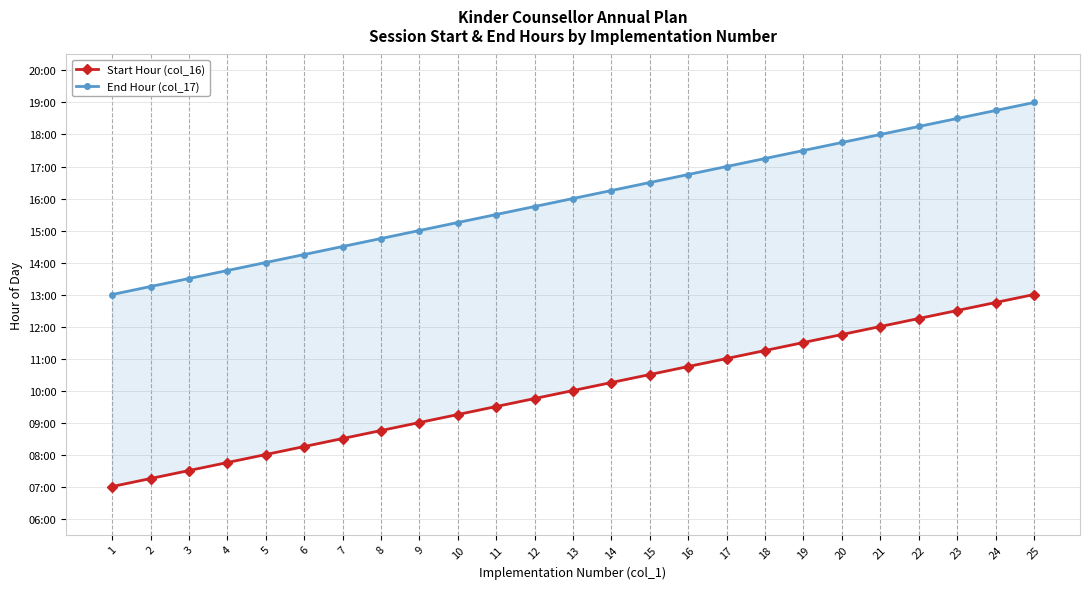

What is the total value across all series at 3?

21.0